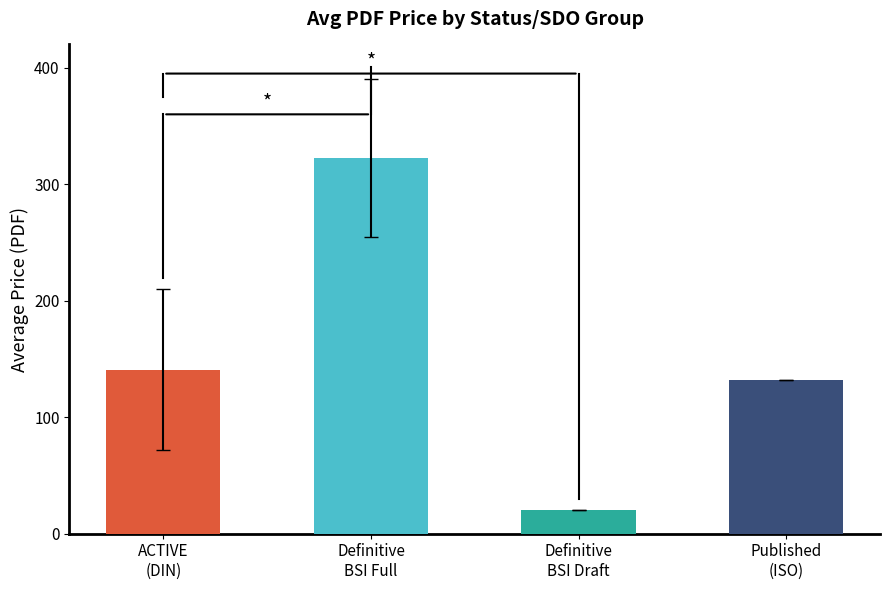

Is it true that the value at ACTIVE
(DIN) is 524.7?

False